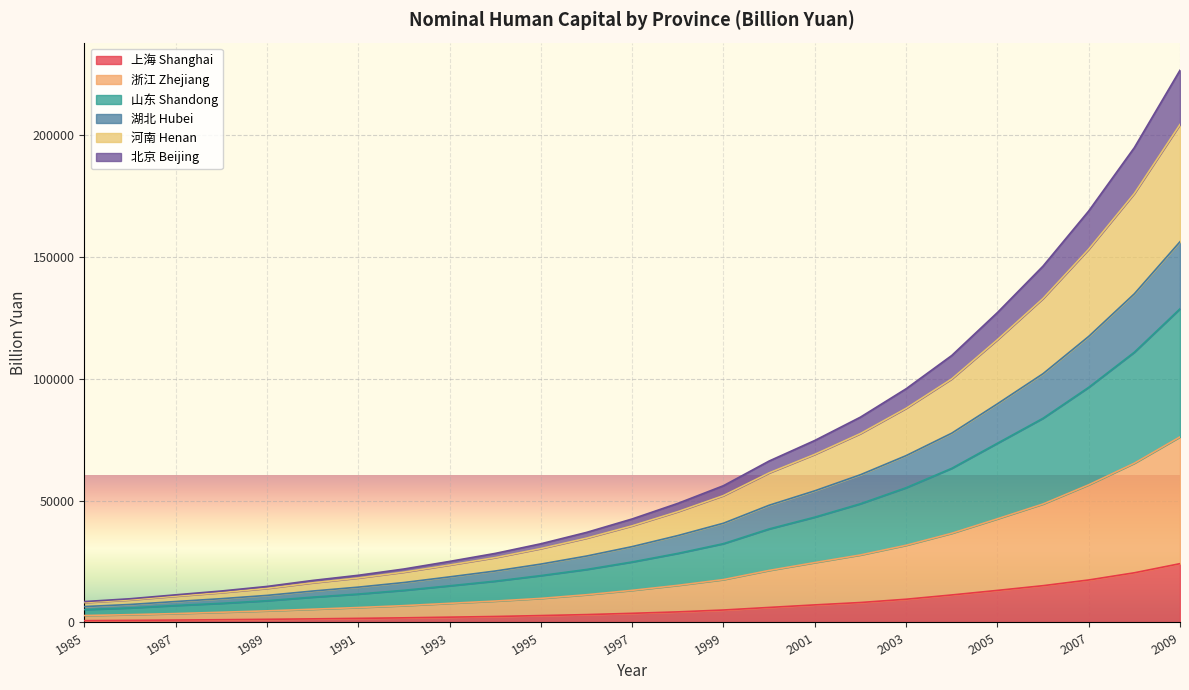

At which category is the sum across all series the highest?

2009